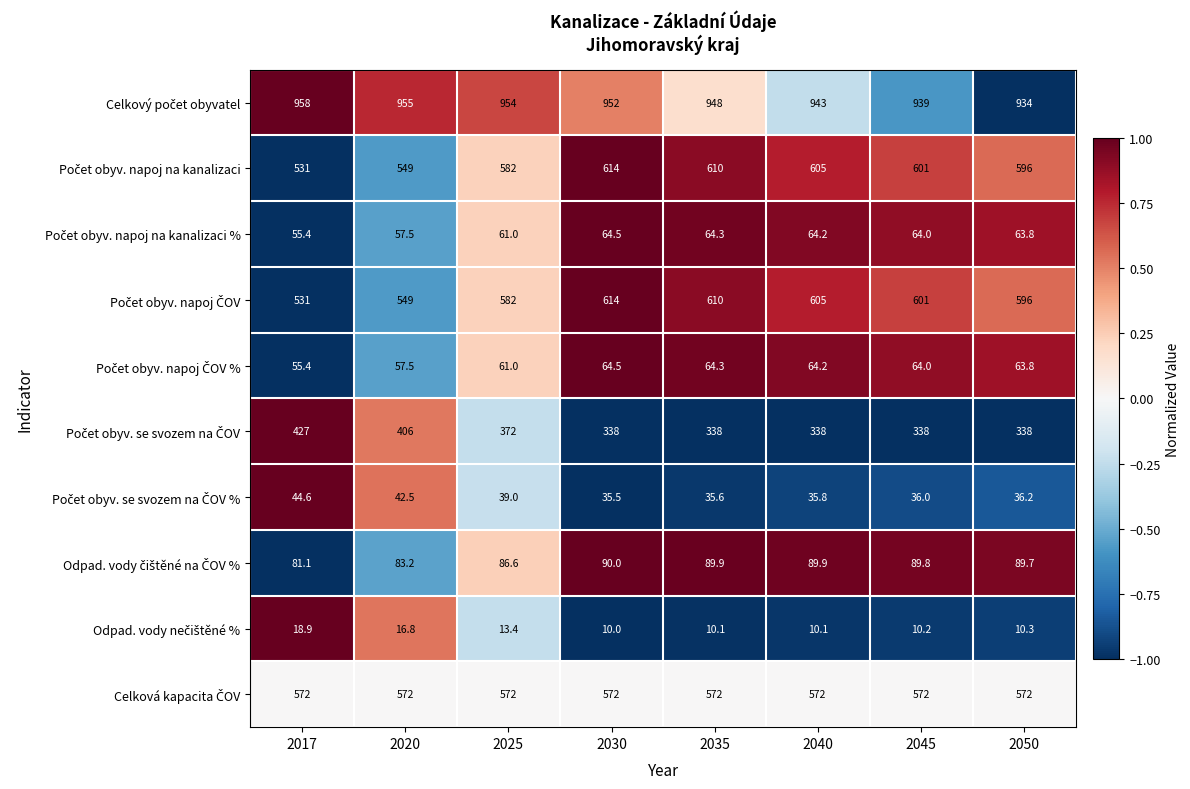

What is the greatest value displayed?

958.0